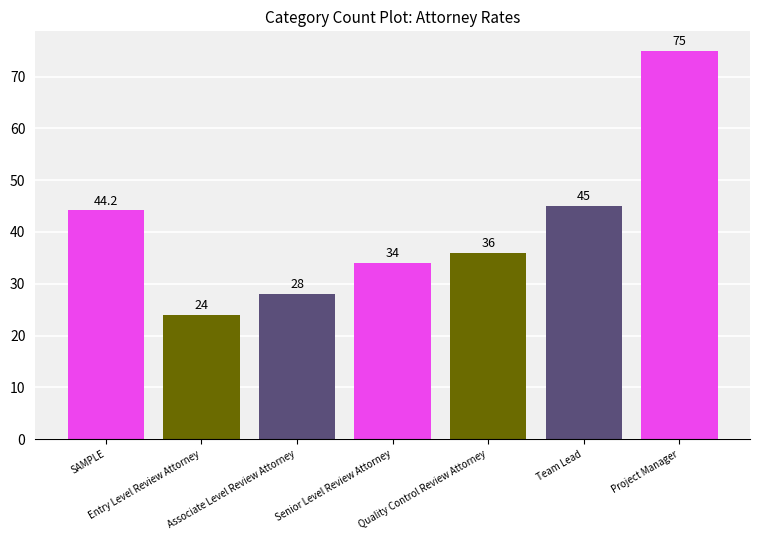

List the labels in order of value, smallest first.

Entry Level Review Attorney, Associate Level Review Attorney, Senior Level Review Attorney, Quality Control Review Attorney, SAMPLE, Team Lead, Project Manager